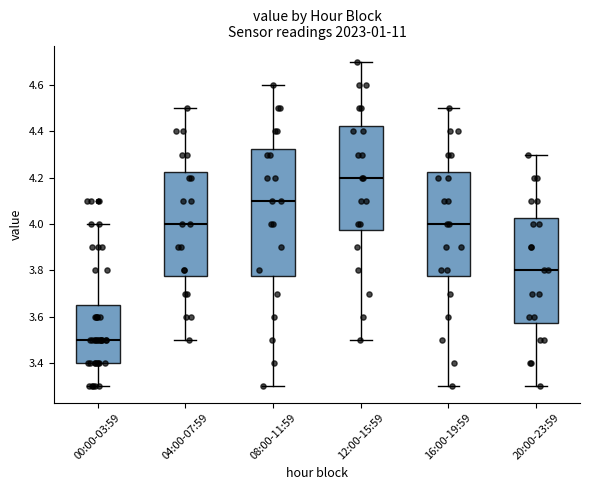

Which box's median line is the lowest?

00:00-03:59